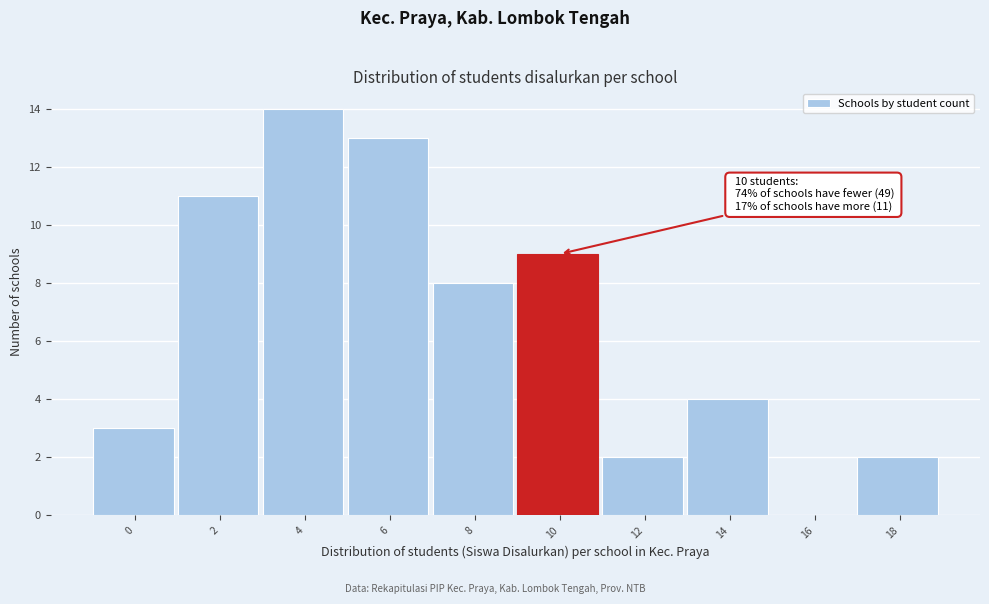

Reading left to right, list all the values displayed in this chart.

0=3	2=11	4=14	6=13	8=8	10=9	12=2	14=4	16=0	18=2